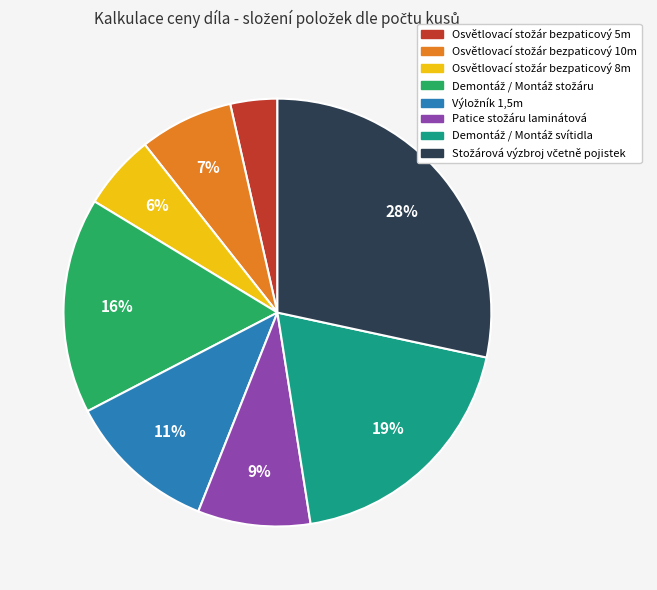

To the nearest percent, what is the average slice percentage?

12%